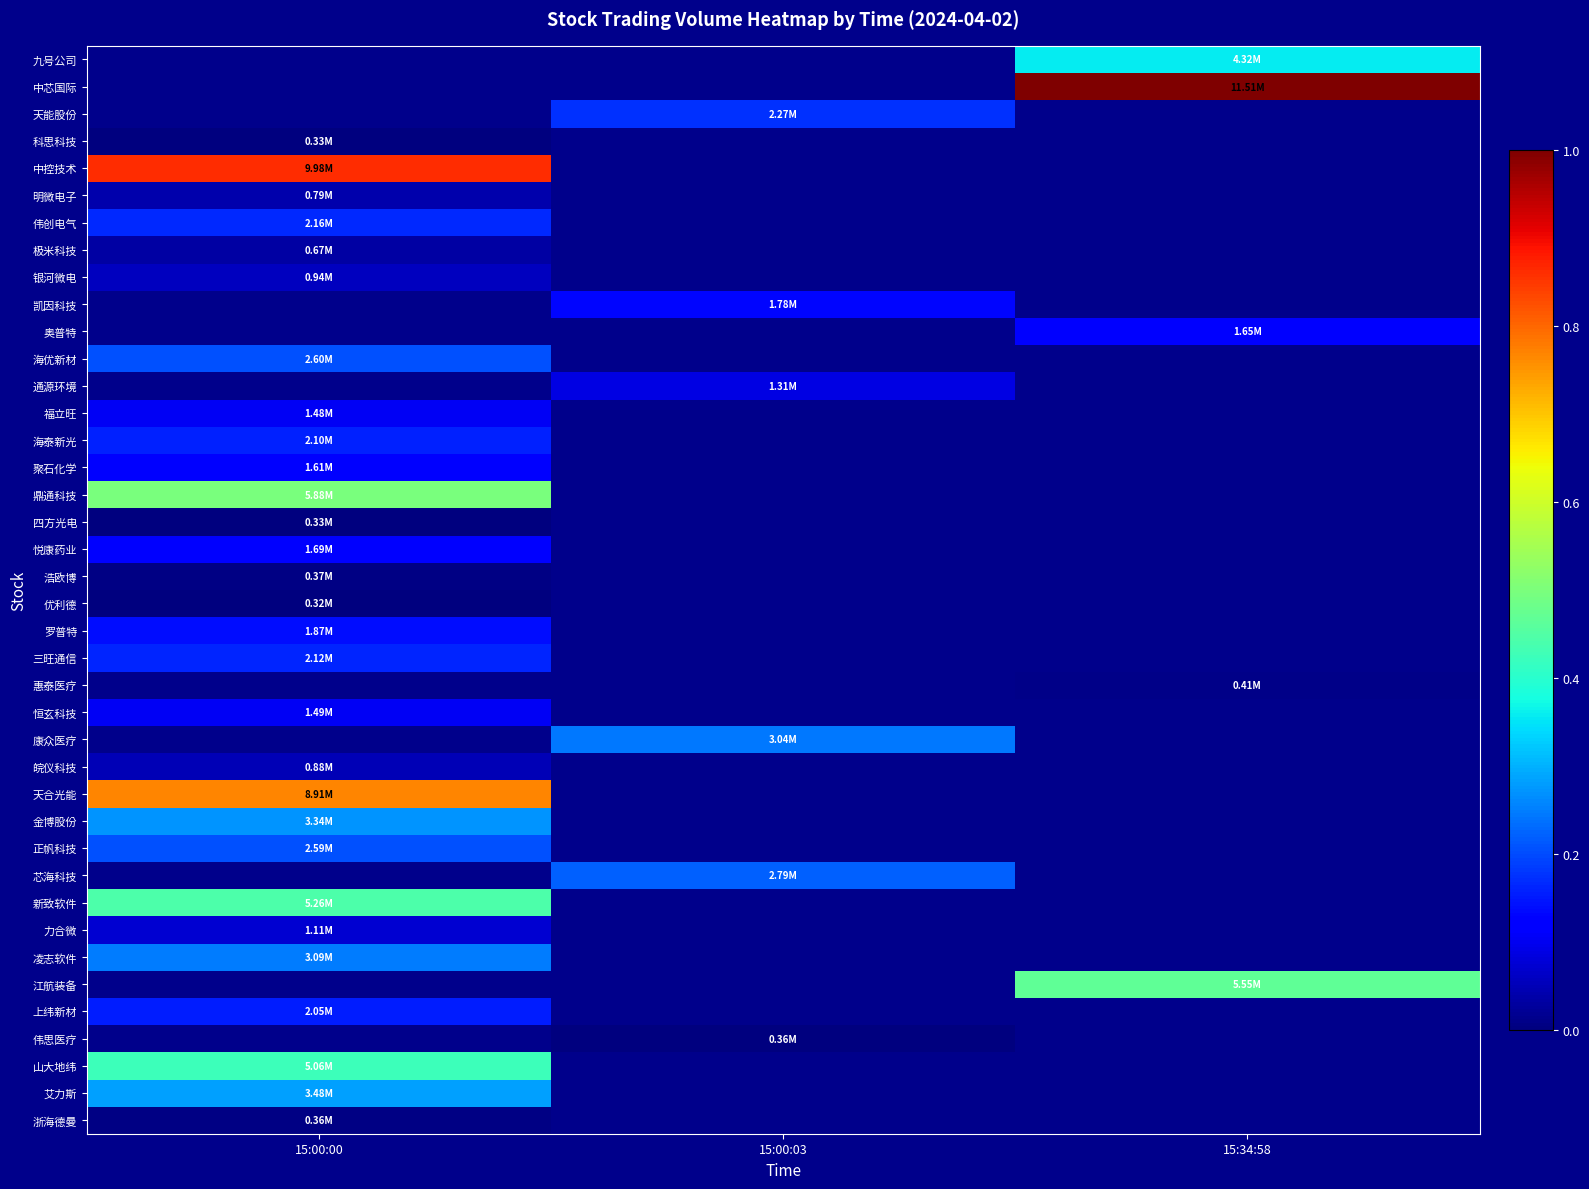

The value of 惠泰医疗 at 15:34:58 is 0.0. True or false?

False